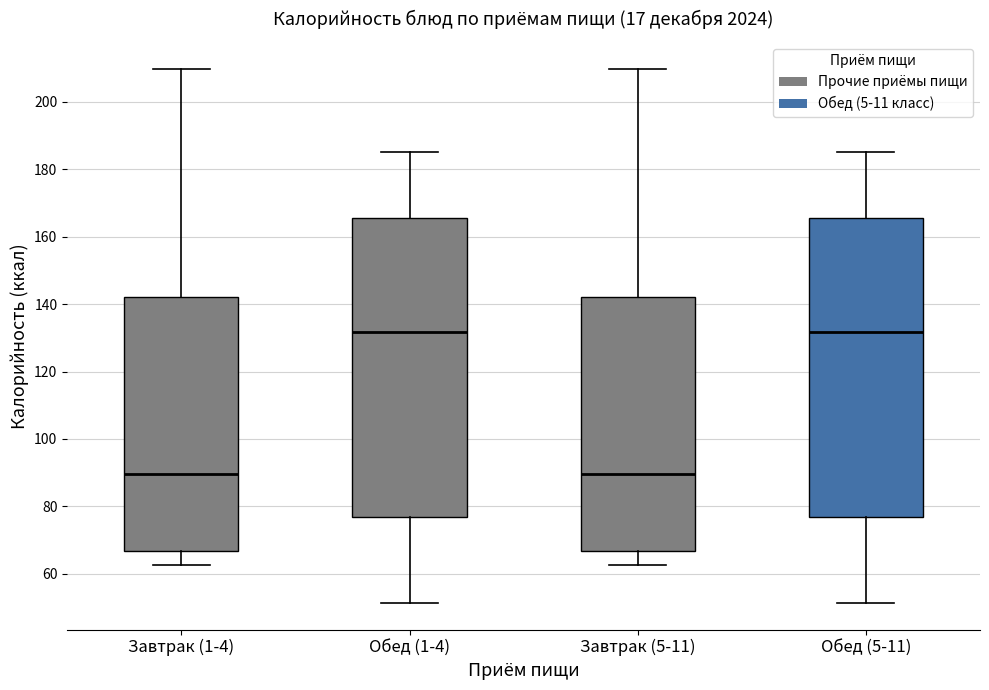

Reading left to right, read every box against the y-axis: the position of its median line, the range the box covers, and the ends of its whiskers. The values are not printed on the chart, so give them approximately, as read against the axis.

Завтрак (1-4): median 90, box 66 to 142, whiskers 62 to 210
Обед (1-4): median 132, box 76 to 166, whiskers 52 to 186
Завтрак (5-11): median 90, box 66 to 142, whiskers 62 to 210
Обед (5-11): median 132, box 76 to 166, whiskers 52 to 186